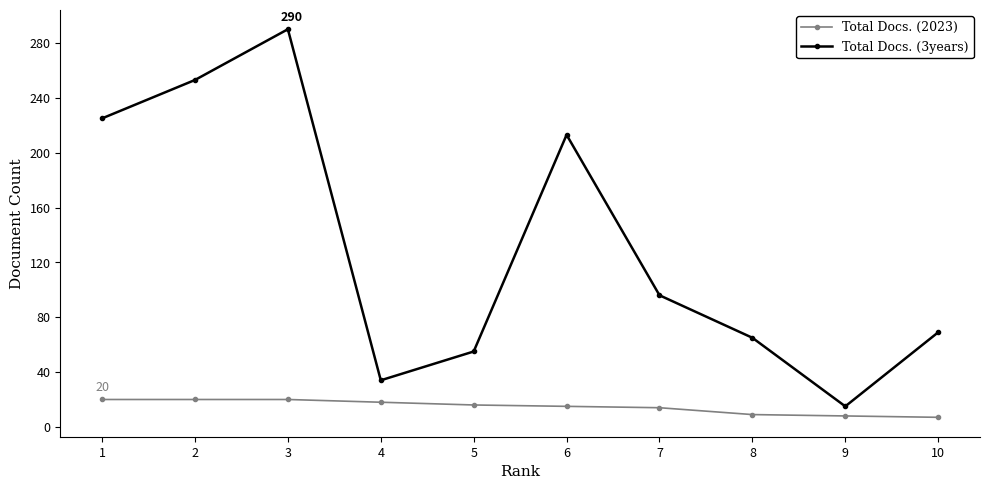

What is the greatest value displayed?

290